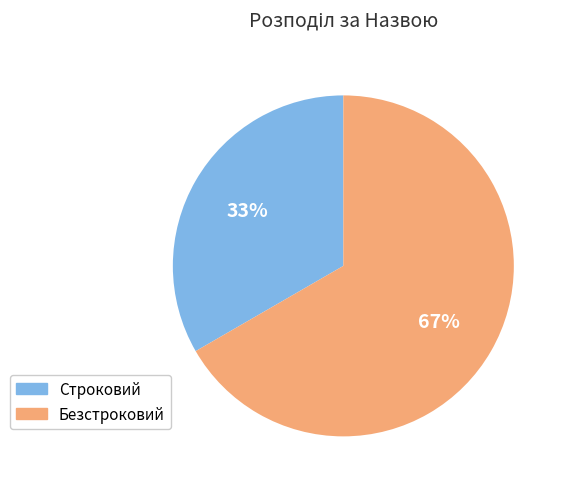

Is it true that Безстроковий is 67% of the pie?

True